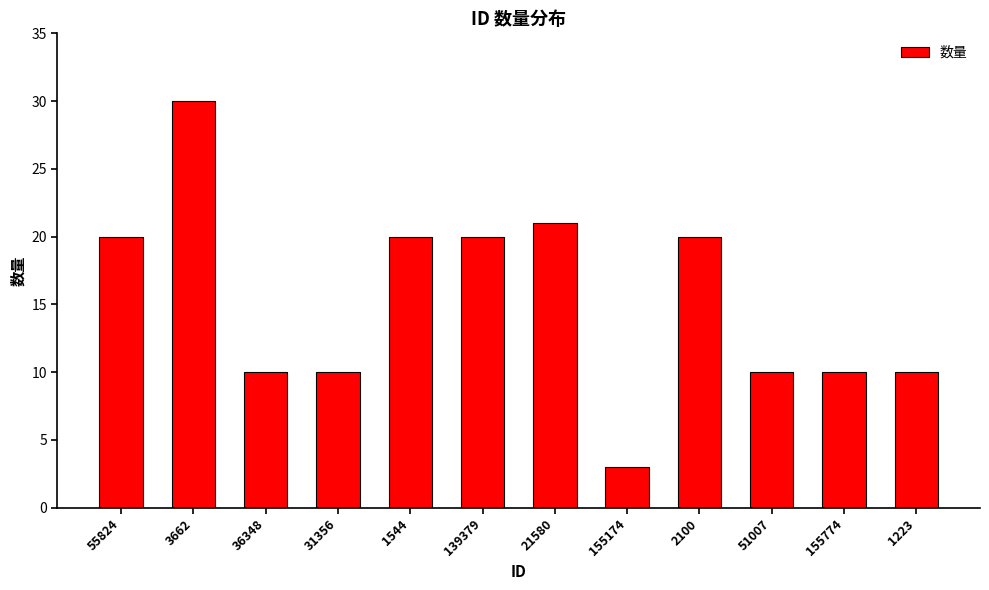

Approximately how many times larger is the value at 1544 compared to 1223?

2.0